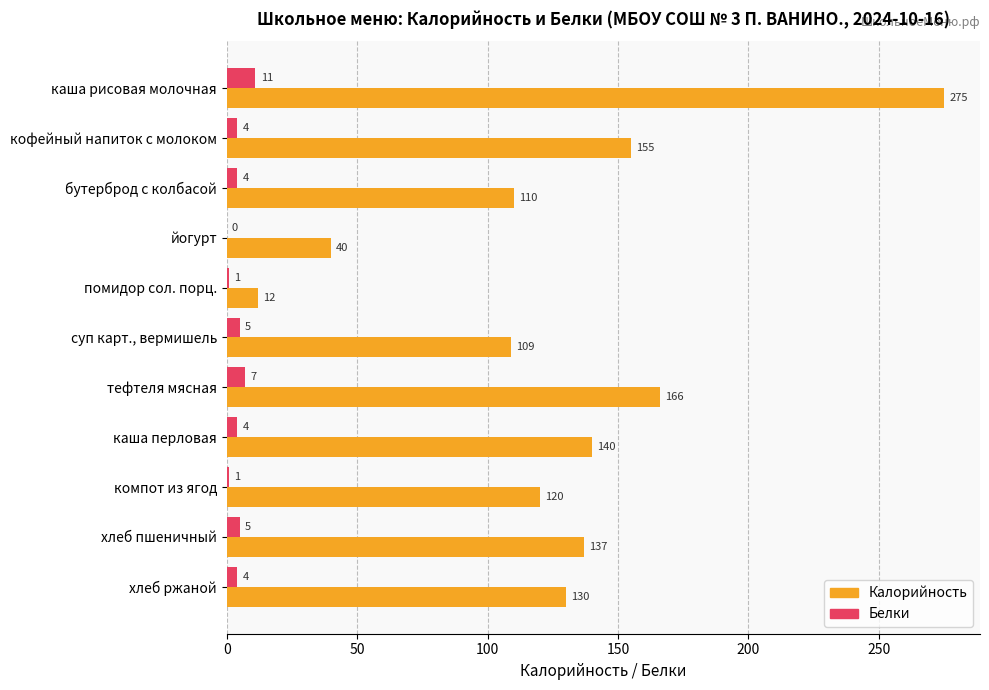

What is the maximum value for Белки?

11